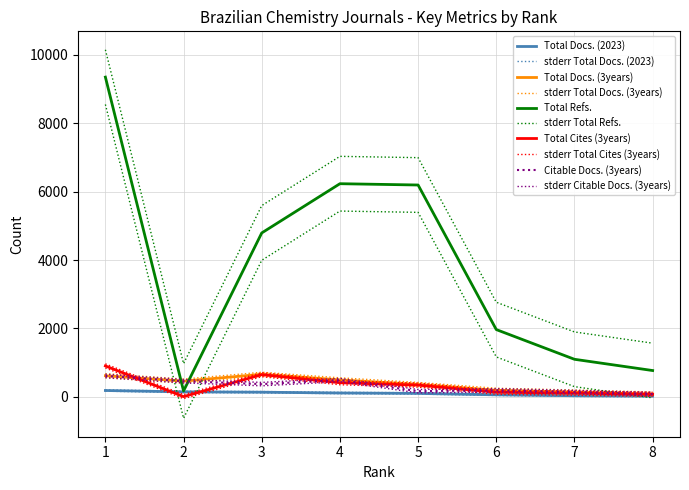

At which category is the sum across all series the highest?

1